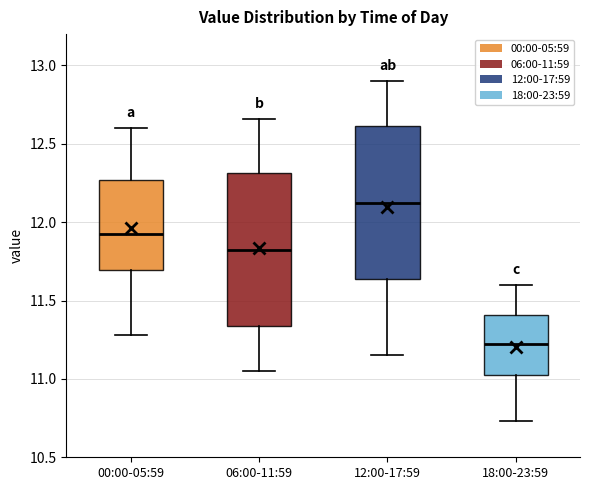

Reading left to right, read every box against the y-axis: the position of its median line, the range the box covers, and the ends of its whiskers. The values are not printed on the chart, so give them approximately, as read against the axis.

00:00-05:59: median 11.95, box 11.70 to 12.25, whiskers 11.30 to 12.60
06:00-11:59: median 11.85, box 11.35 to 12.30, whiskers 11.05 to 12.65
12:00-17:59: median 12.15, box 11.65 to 12.60, whiskers 11.15 to 12.90
18:00-23:59: median 11.25, box 11.00 to 11.40, whiskers 10.75 to 11.60